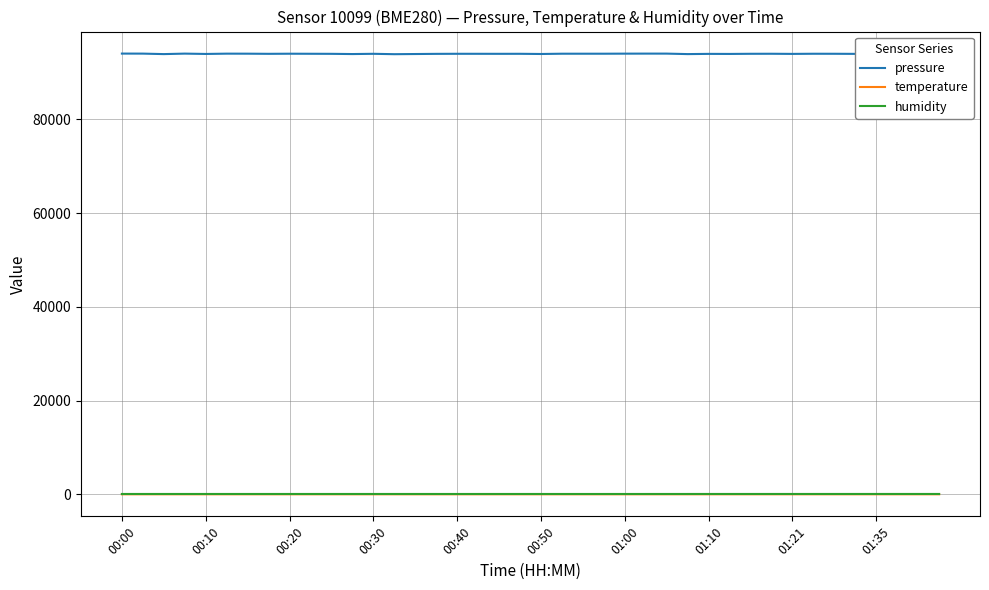

True or false: pressure and humidity cross at least once.

False